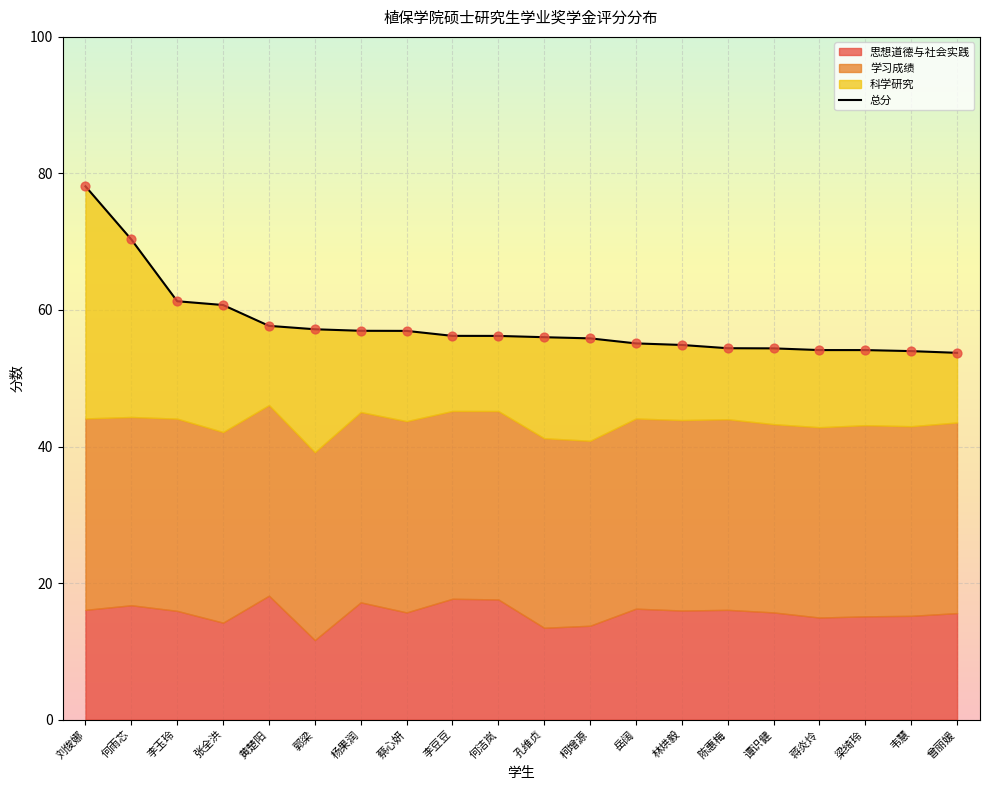

What is the change in value from 张全洪 to 蒋炎炩?

-6.6